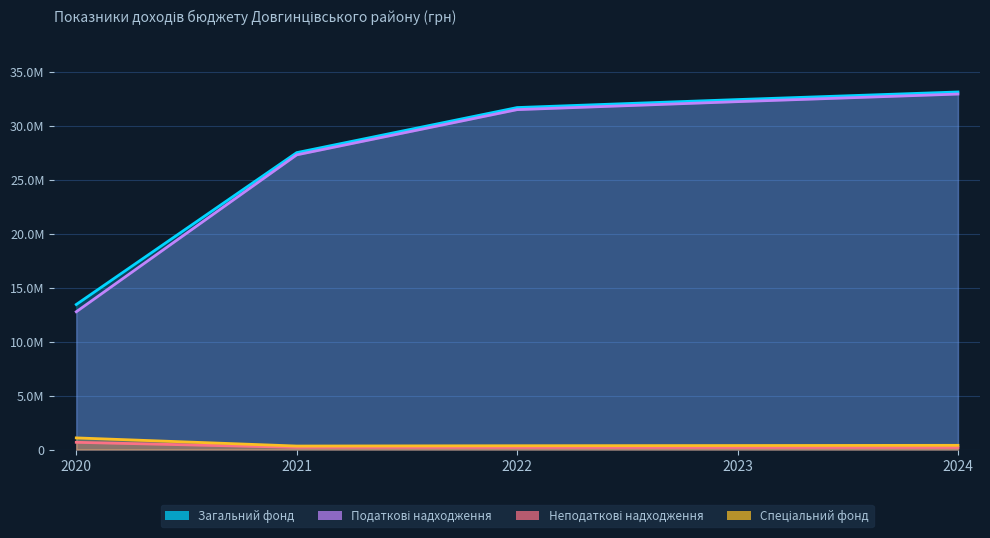

True or false: 2022 рік (план) and 2024 рік (план) cross at least once.

False